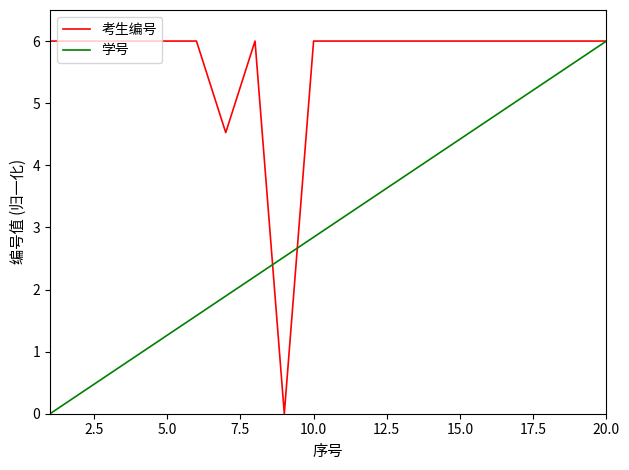

How many values in 学号 are above zero?

19